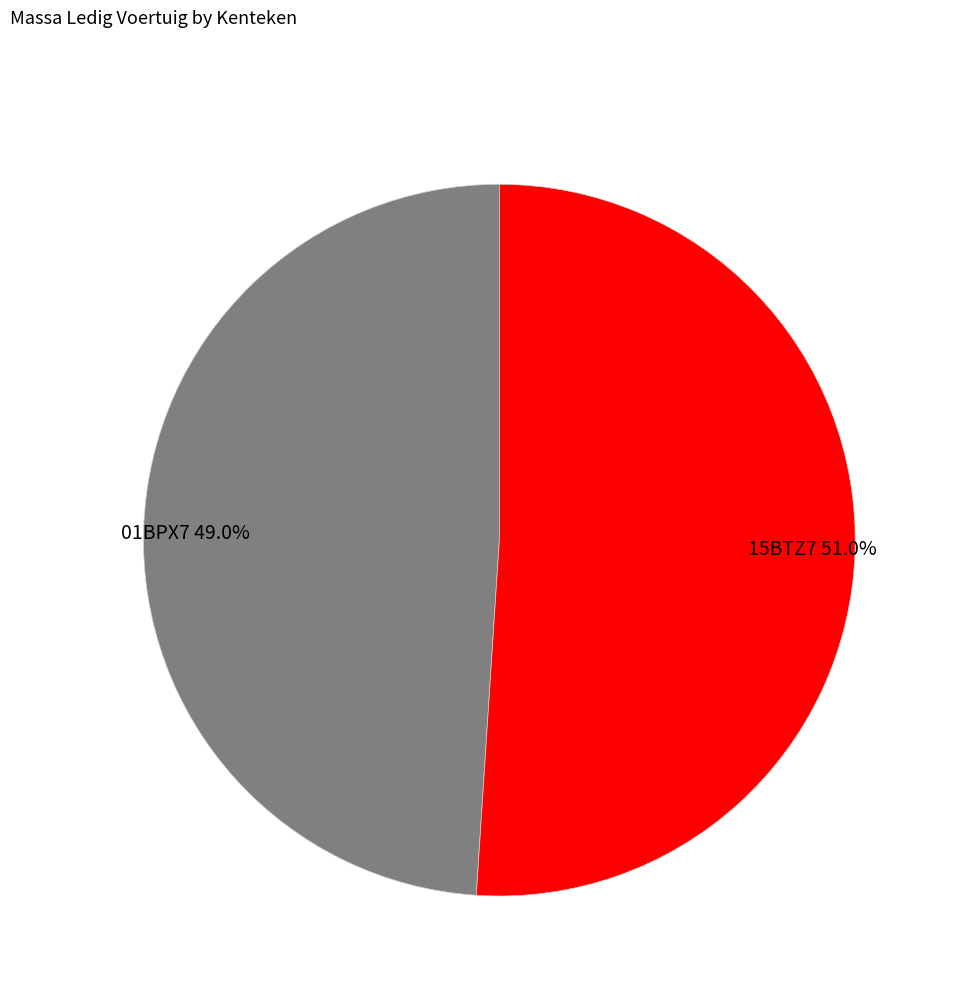

Which has a higher value, 15BTZ7 or 01BPX7?

15BTZ7